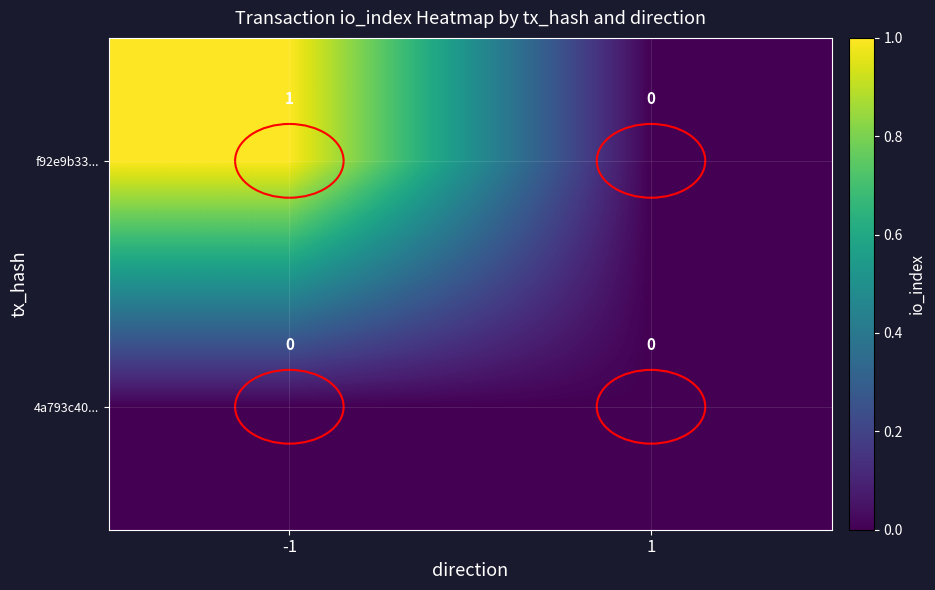

Is the value of 4a793c40... at -1 greater than the value of f92e9b33... at -1?

No